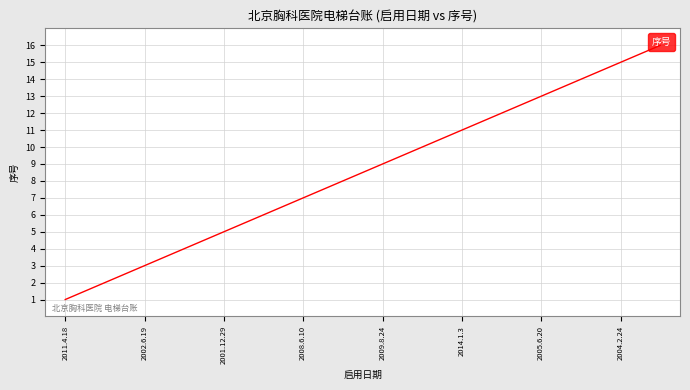

True or false: the data has more than 0 interior local peaks.

False